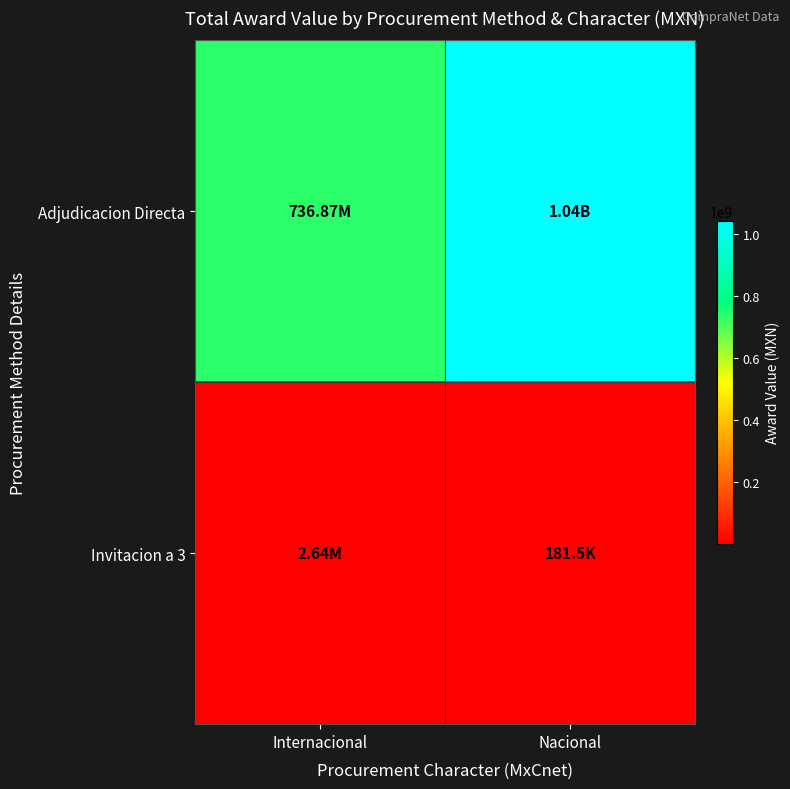

Rank the series by their average value, from lowest to highest.

Invitacion a 3, Adjudicacion Directa